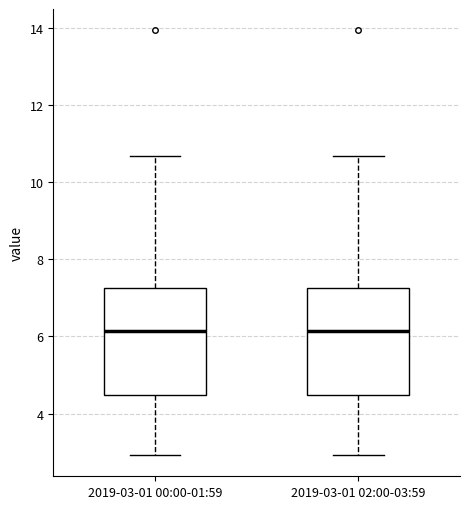

Reading left to right, read every box against the y-axis: the position of its median line, the range the box covers, and the ends of its whiskers. The values are not printed on the chart, so give them approximately, as read against the axis.

2019-03-01 00:00-01:59: median 6.2, box 4.4 to 7.2, whiskers 3.0 to 10.6
2019-03-01 02:00-03:59: median 6.2, box 4.4 to 7.2, whiskers 3.0 to 10.6